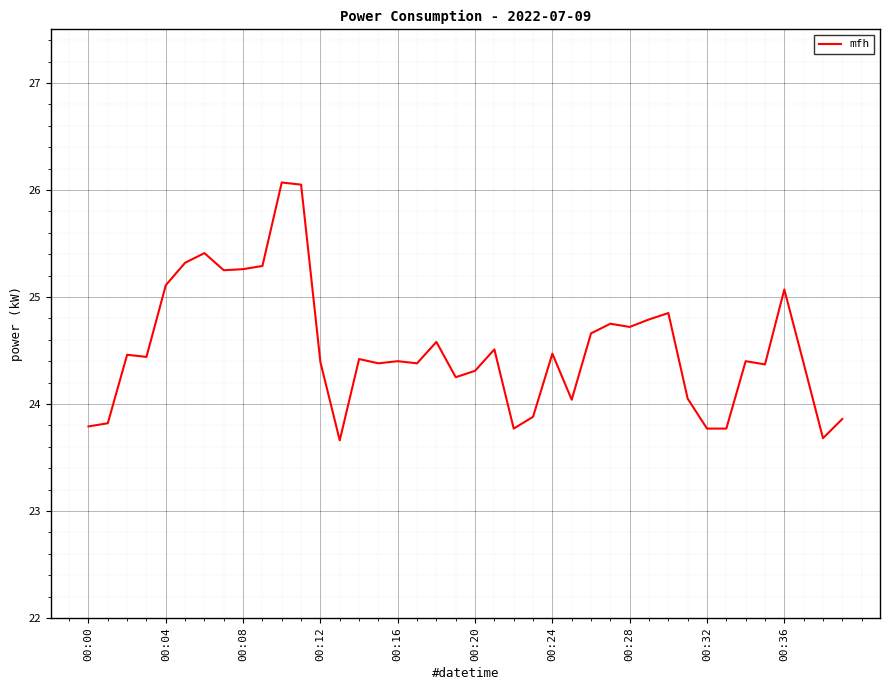

How many series are shown in this chart?

1